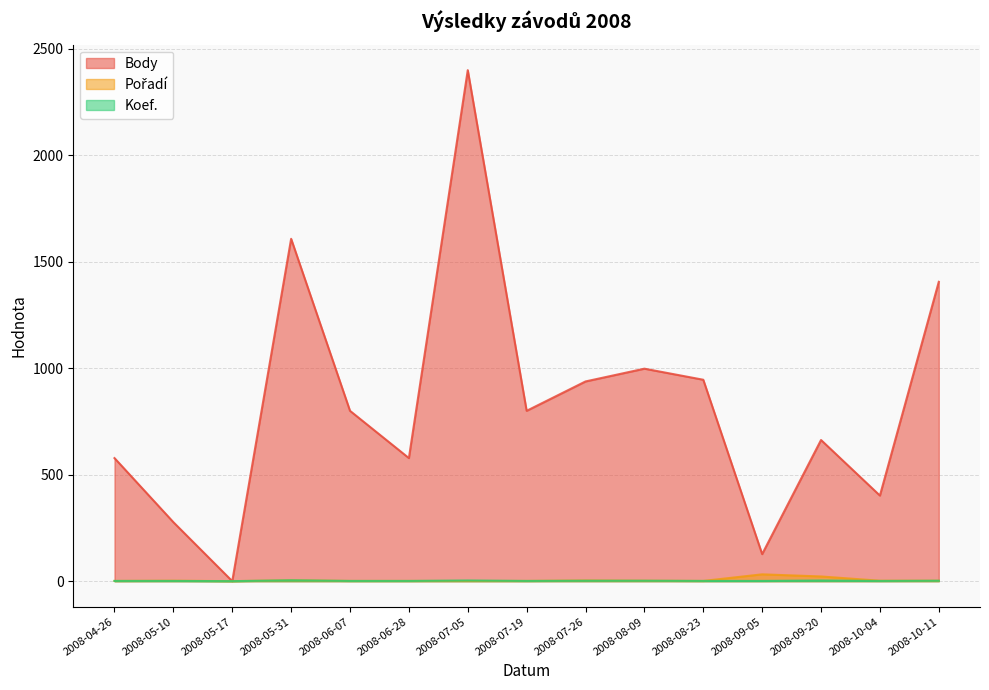

What is the sum of the Koef. values at 2008-09-05 and 2008-05-10?

2